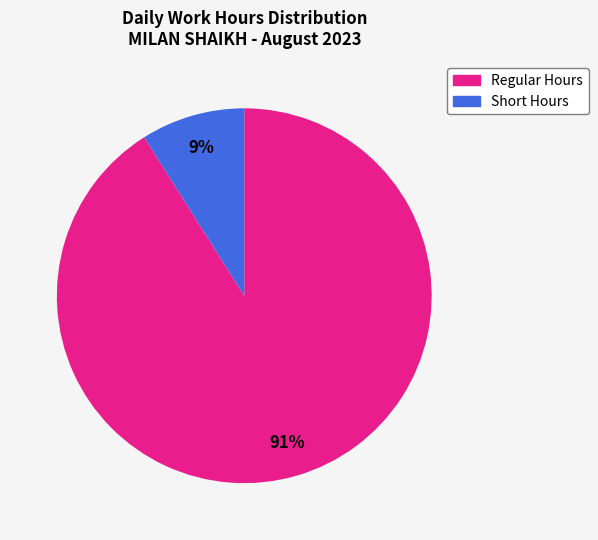

Is there a majority slice in this chart?

Yes